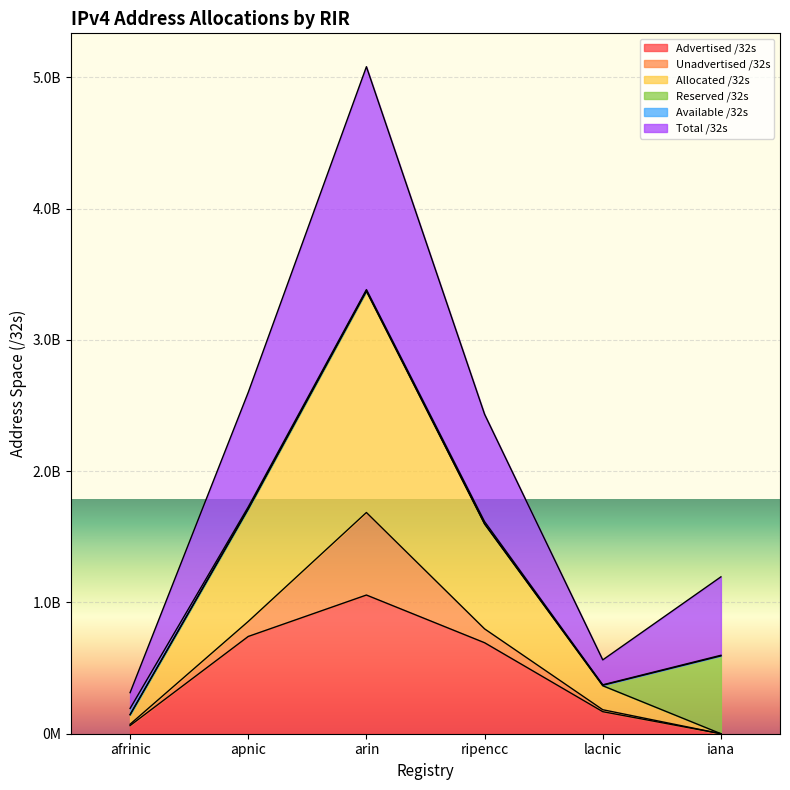

Which category has the highest value across all series?

arin